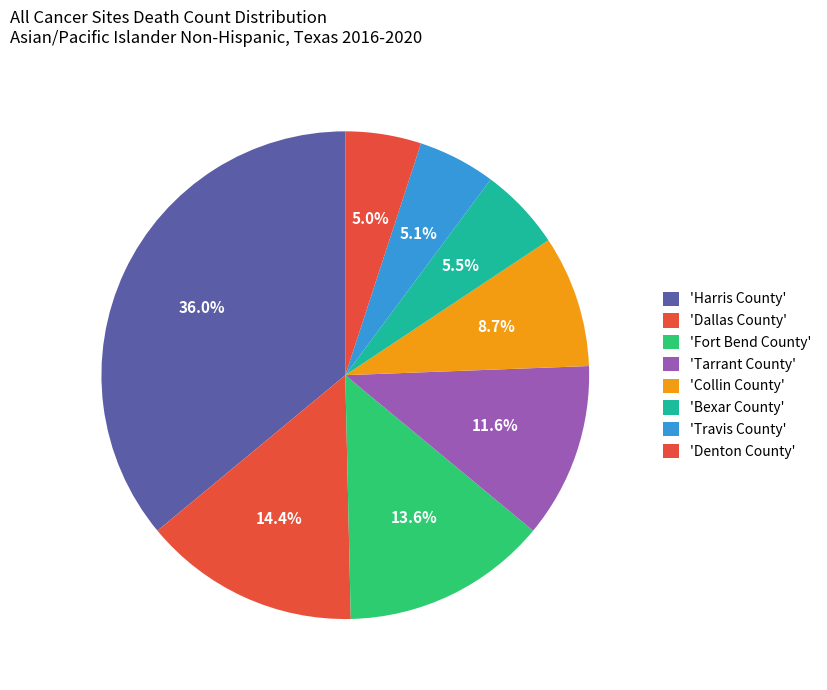

How many segments does this pie chart have?

8